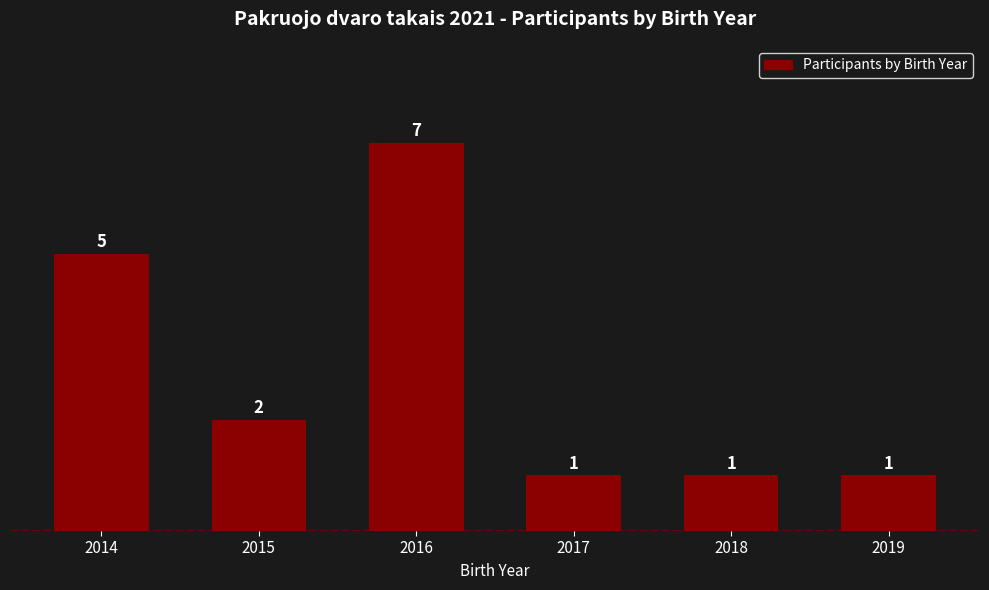

The chart shows a value of 0 at 2019. True or false?

False